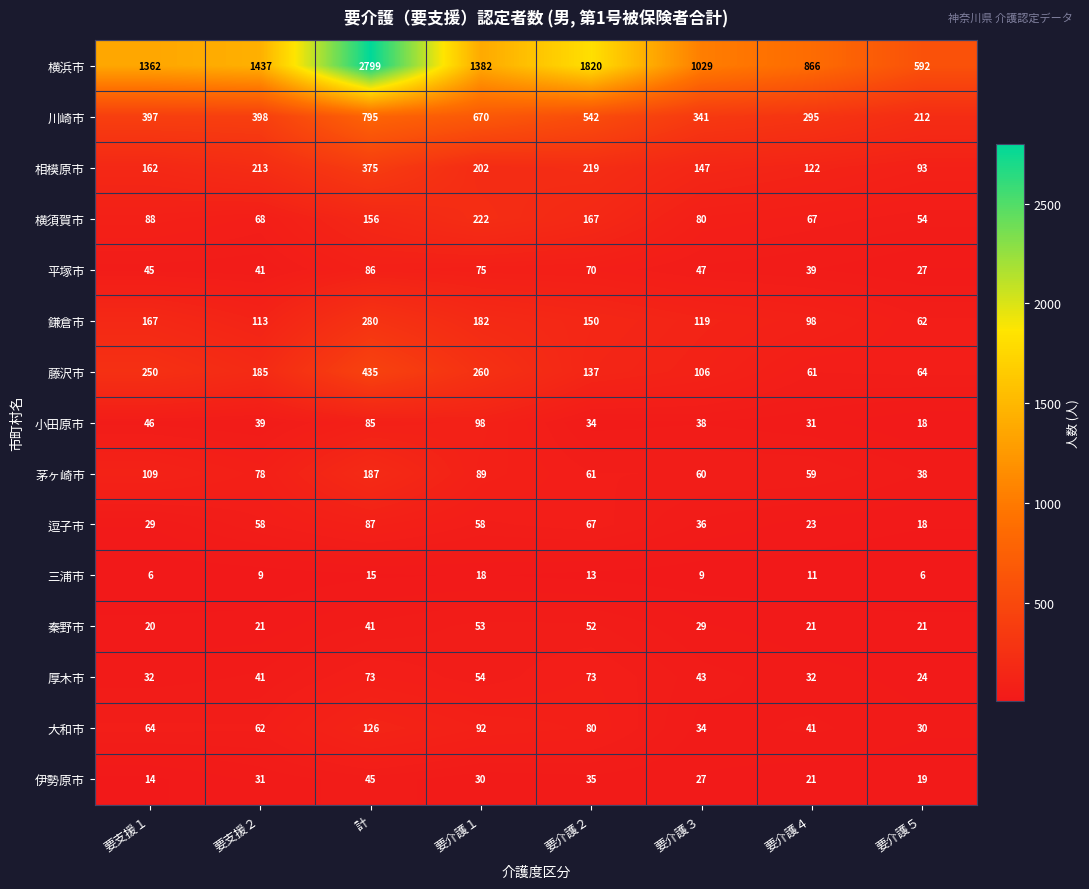

List the series in order of their peak value, highest first.

横浜市, 川崎市, 藤沢市, 相模原市, 鎌倉市, 横須賀市, 茅ヶ崎市, 大和市, 小田原市, 逗子市, 平塚市, 厚木市, 秦野市, 伊勢原市, 三浦市